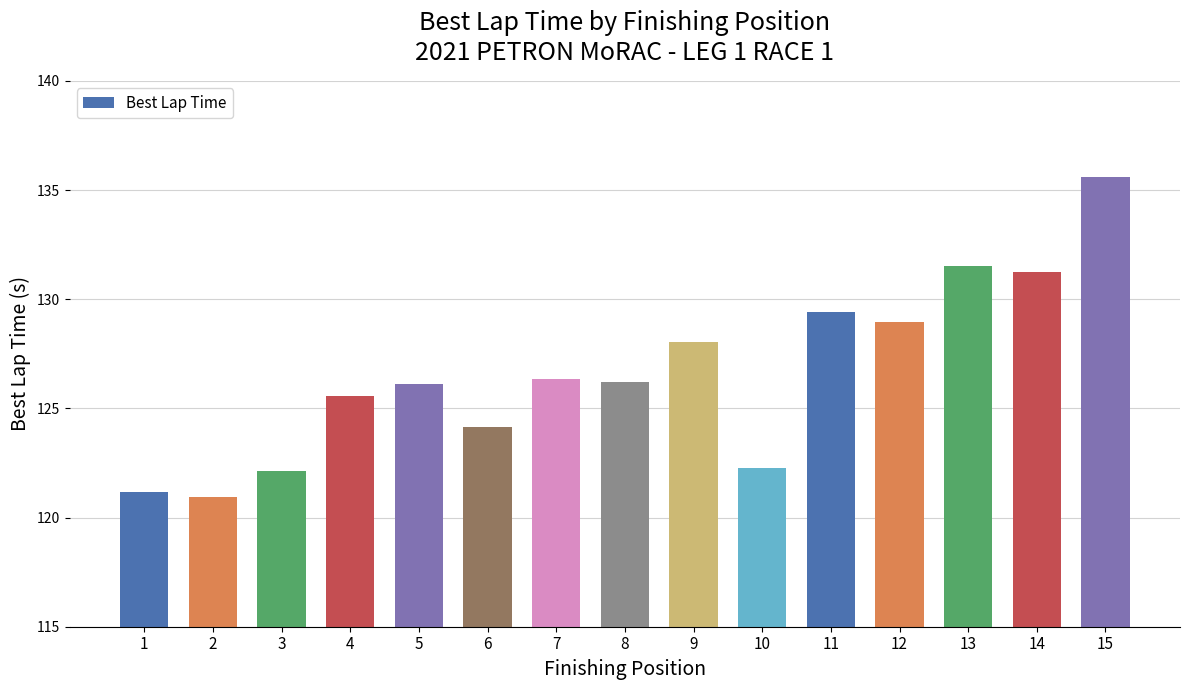

Which has a higher value, 6 or 3?

6